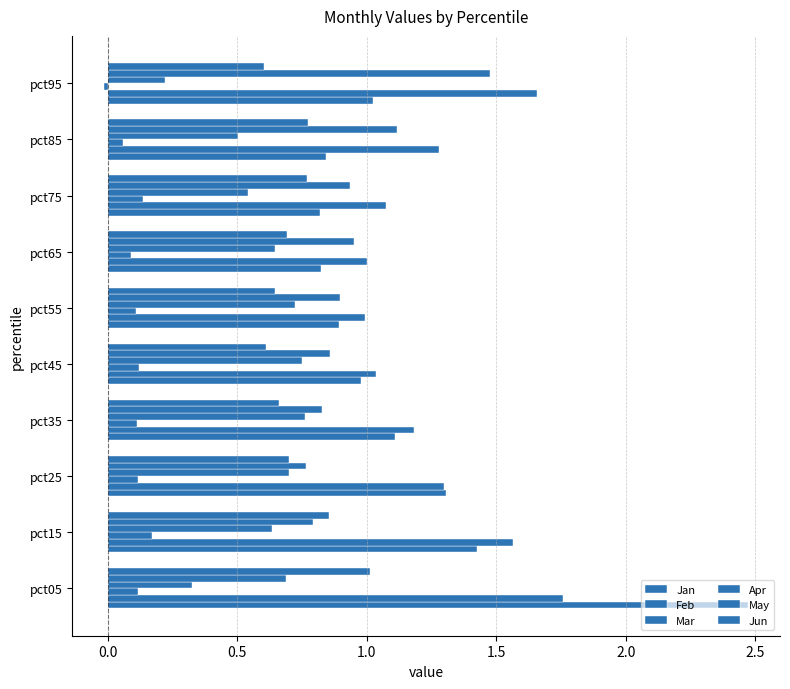

Count the number of categories in the chart.

10